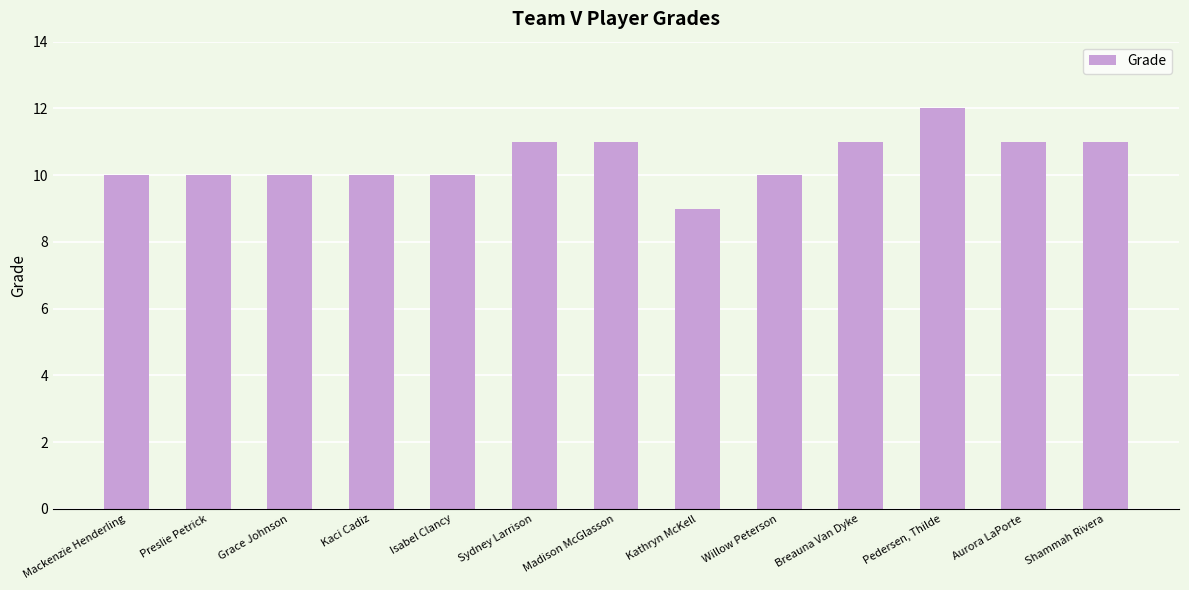

Reading left to right, extract all data points from this chart.

10	10	10	10	10	11	11	9	10	11	12	11	11